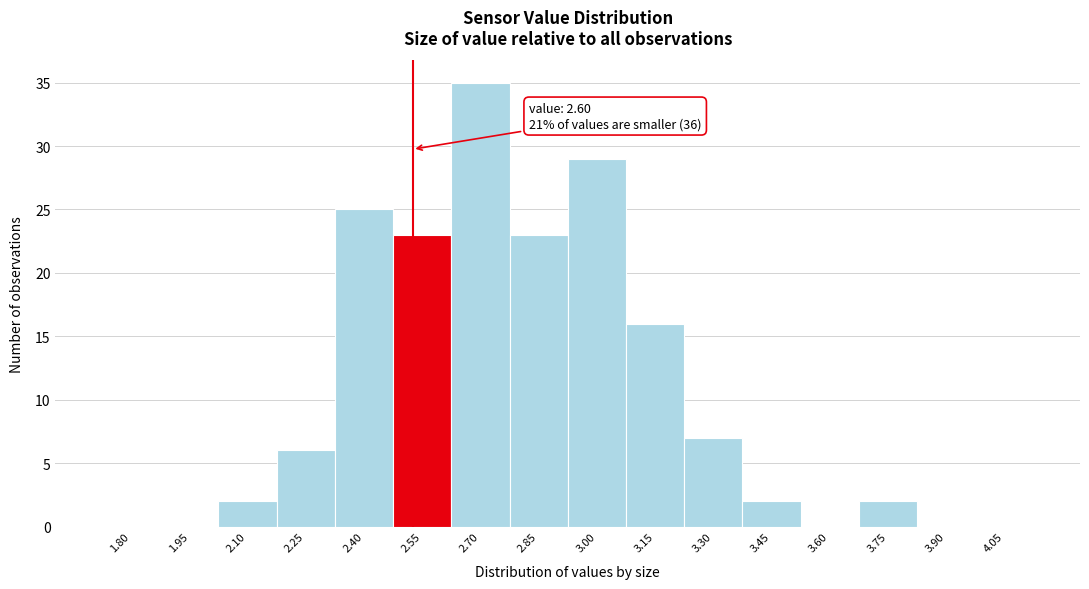

Reading left to right, what are all the values shown in this chart?

1.80=0	1.95=0	2.10=2	2.25=6	2.40=25	2.55=23	2.70=35	2.85=23	3.00=29	3.15=16	3.30=7	3.45=2	3.60=0	3.75=2	3.90=0	4.05=0